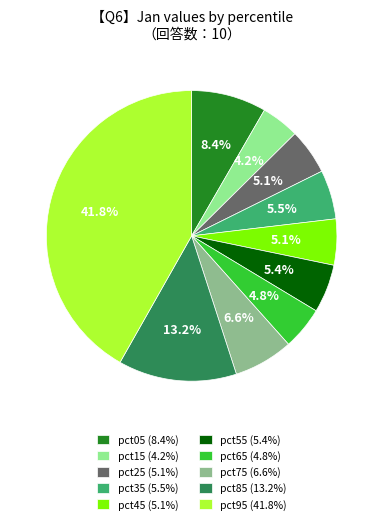

Is there a majority slice in this chart?

No